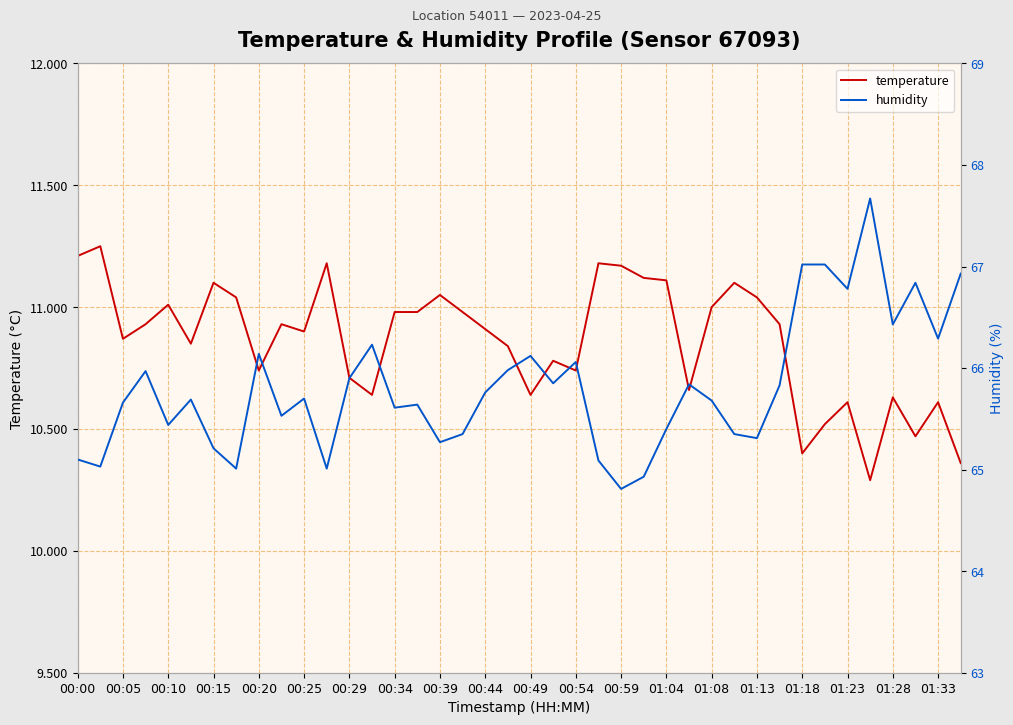

What is the lowest value of the temperature series?

10.3